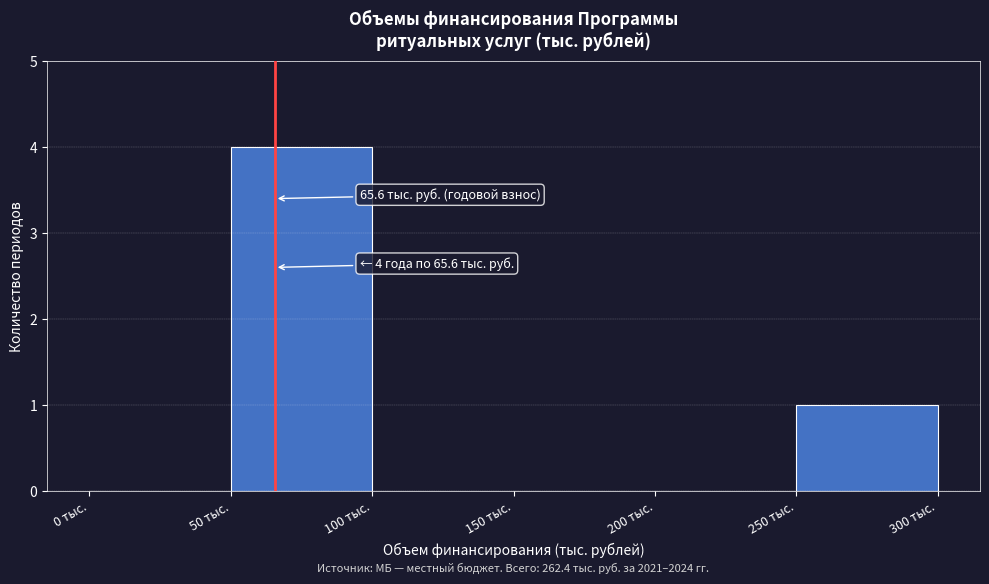

Over which range of the x-axis is the bar tallest?

50 to 100